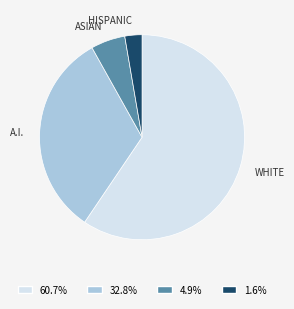

What is the largest slice in the pie chart?

WHITE